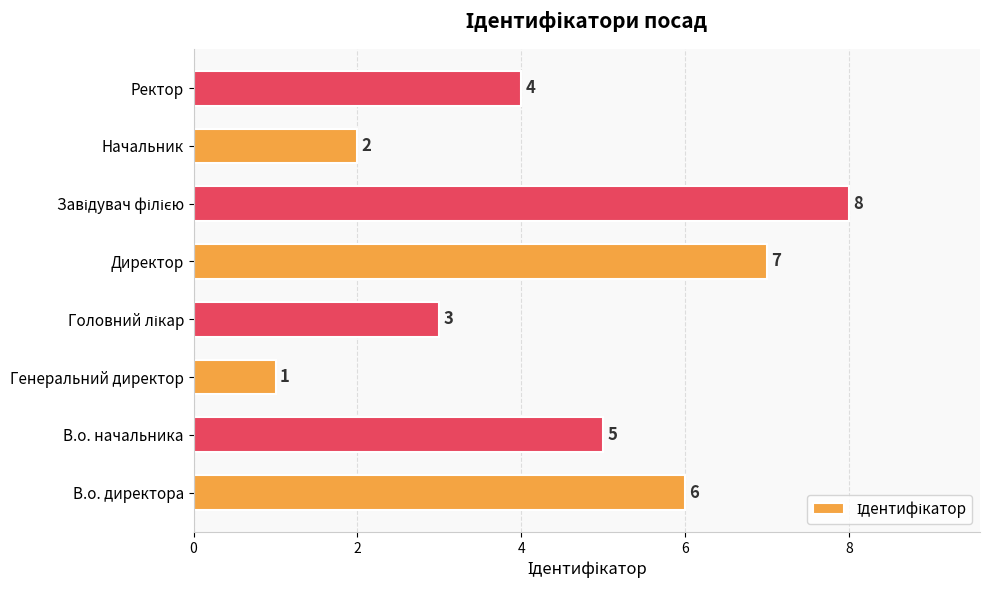

What is the maximum value shown in the chart?

8